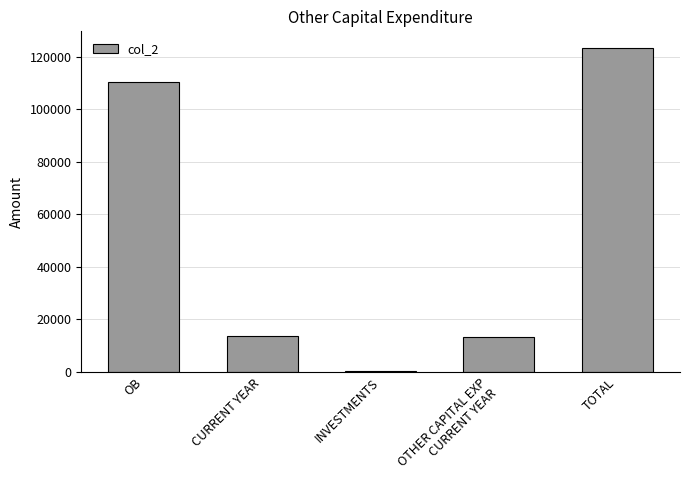

Read the value at CURRENT YEAR.

13584.5